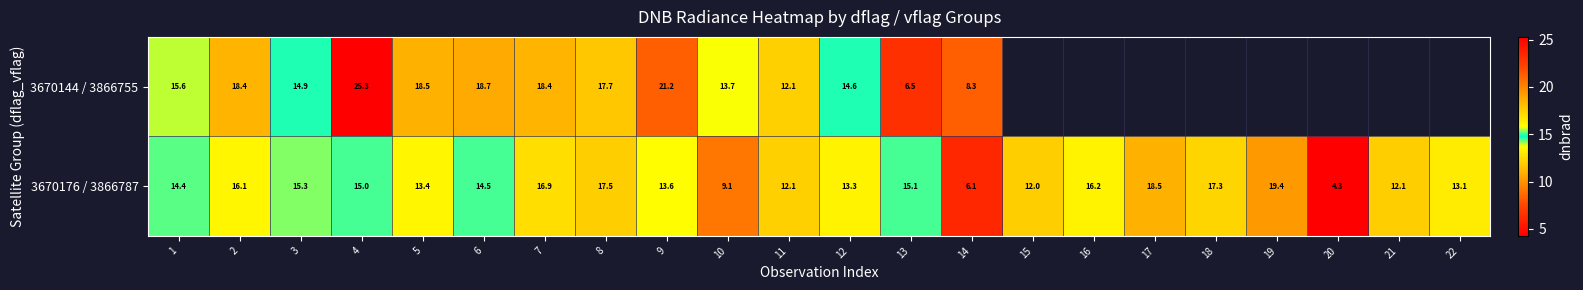

Is the value of 3670176 / 3866787 at 21 greater than the value of 3670144 / 3866755 at 2?

No